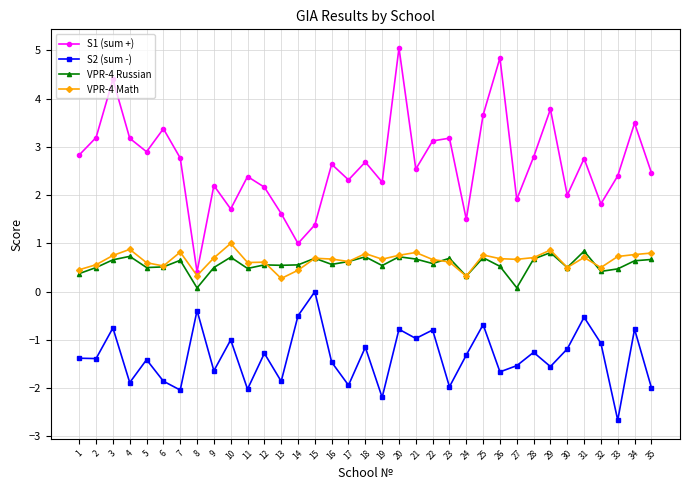

Which label corresponds to the smallest value in the chart?

33